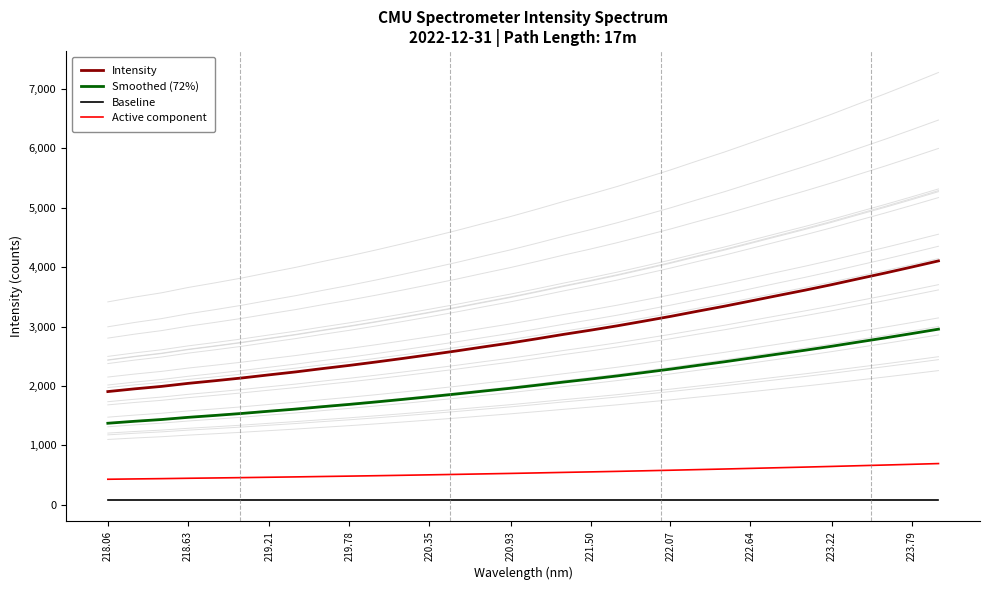

What are all the series names shown in the legend?

Intensity, Smoothed (72%), Baseline, Active component